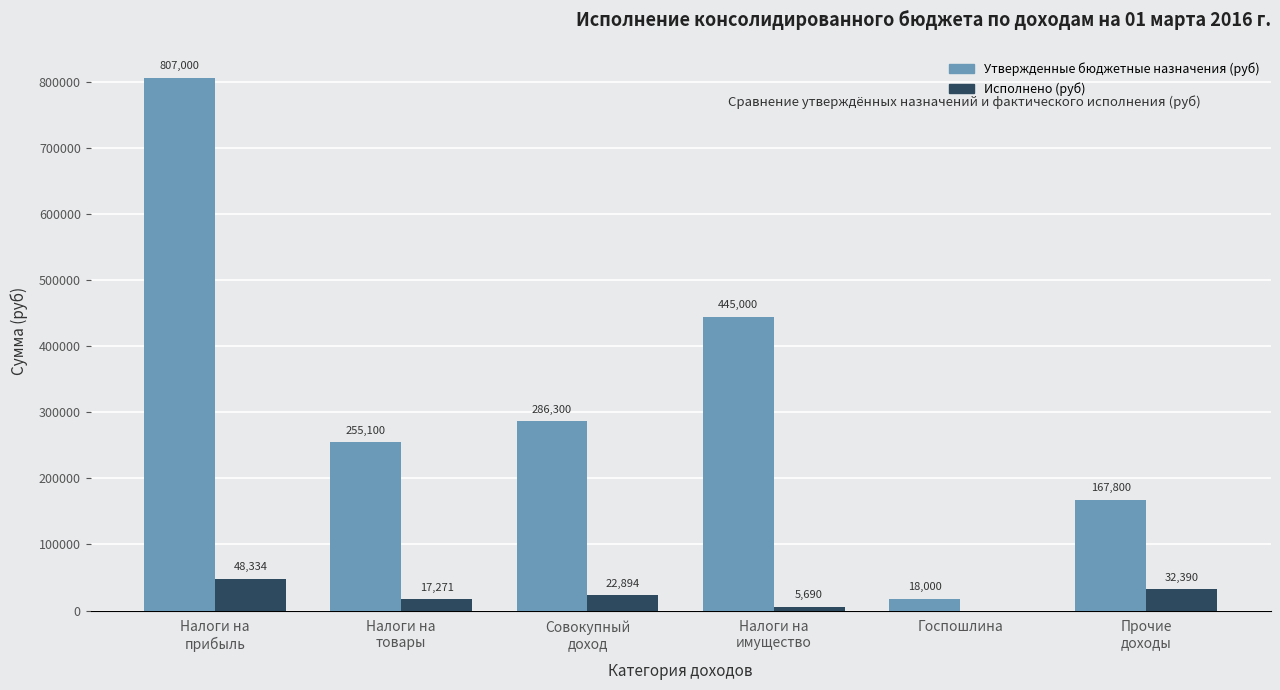

At which category is the sum across all series the highest?

Налоги на
прибыль